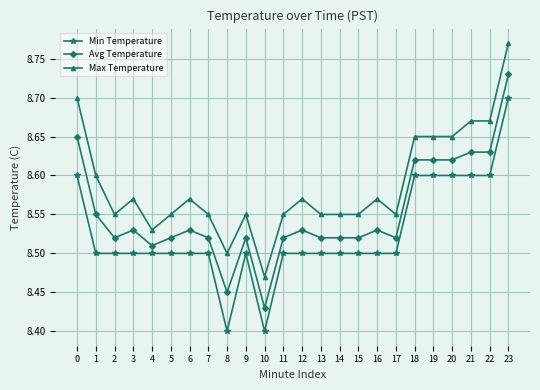

True or false: Avg Temperature and Min Temperature intersect in this chart.

False